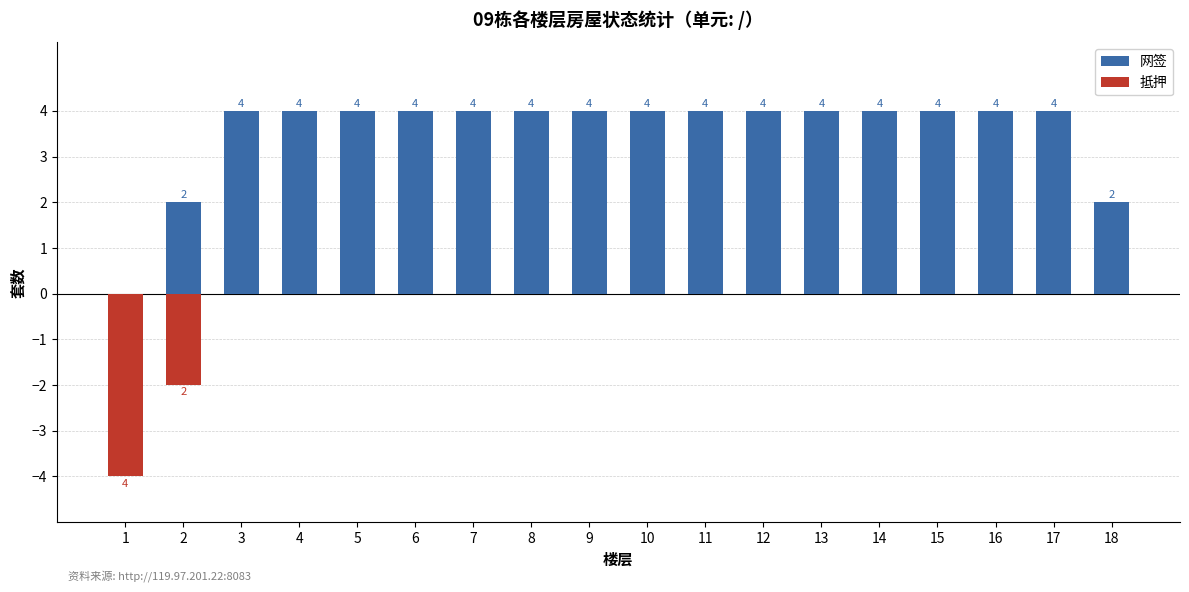

Is the value of 抵押 at 17 greater than the value of 网签 at 18?

No